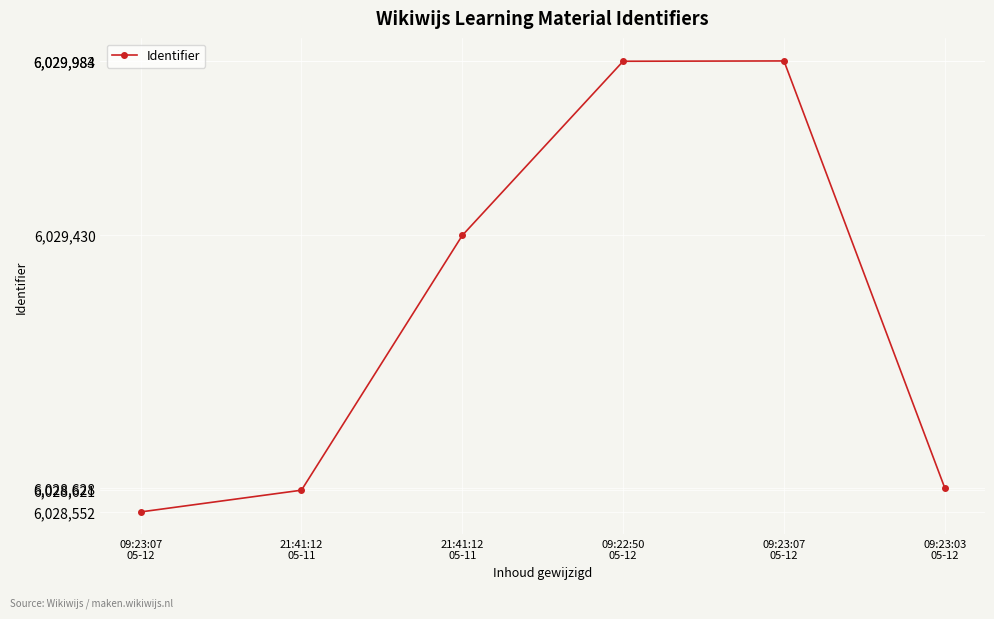

What is the difference between the values at 09:22:50
05-12 and 21:41:12
05-11?

553